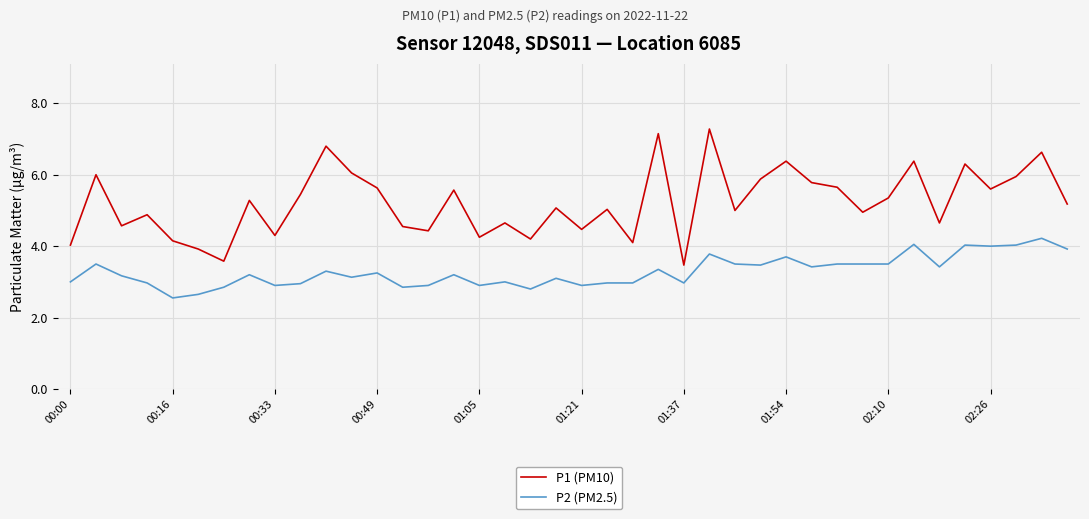

List the series in order of their peak value, lowest first.

P2 (PM2.5), P1 (PM10)